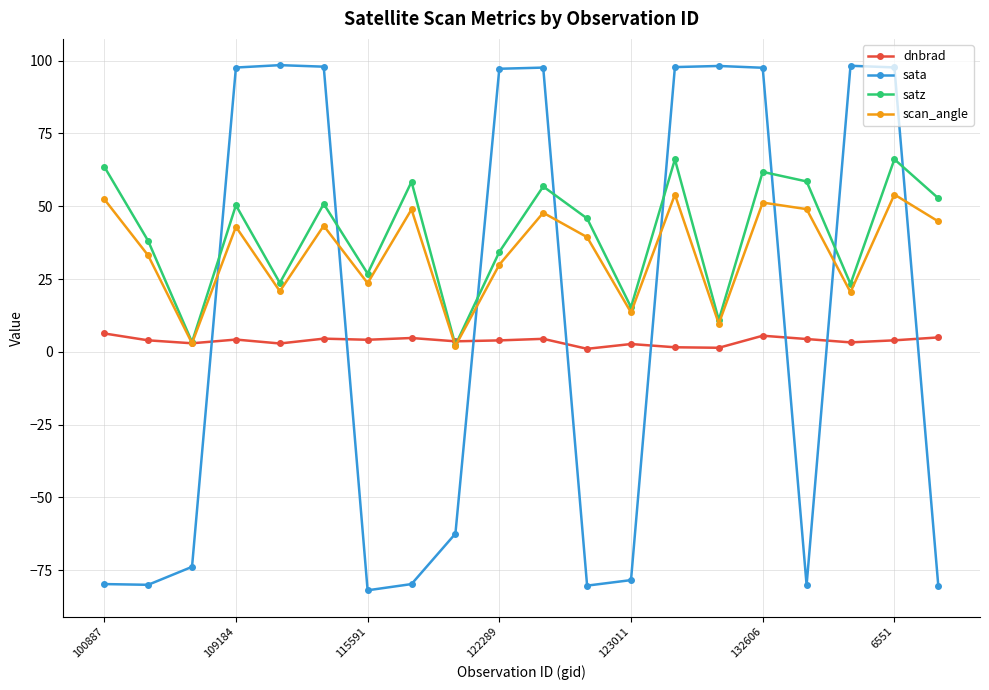

Rank the series by their average value, from lowest to highest.

dnbrad, sata, scan_angle, satz